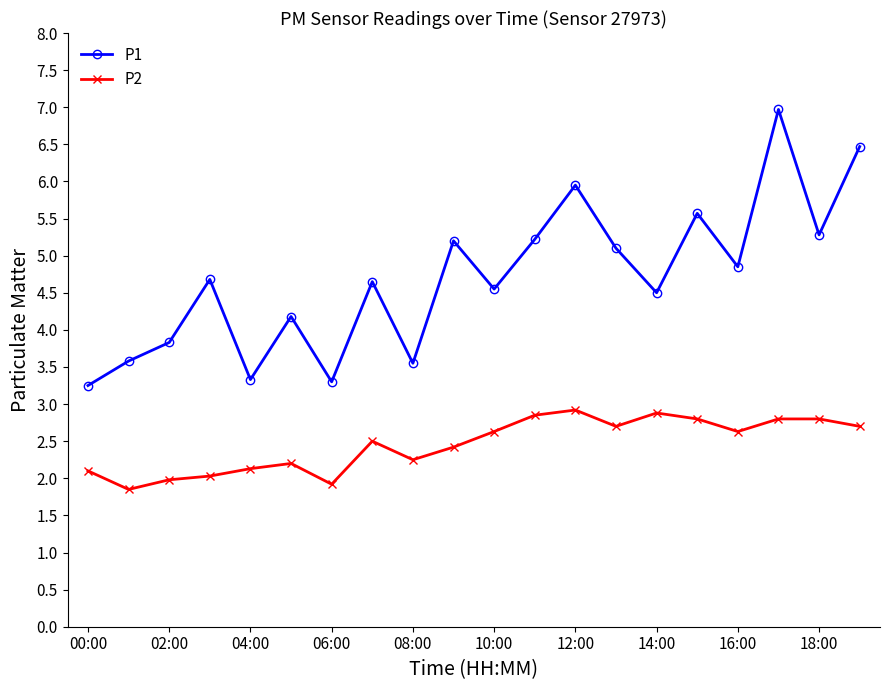

What is the sum of all P1 values?

94.0